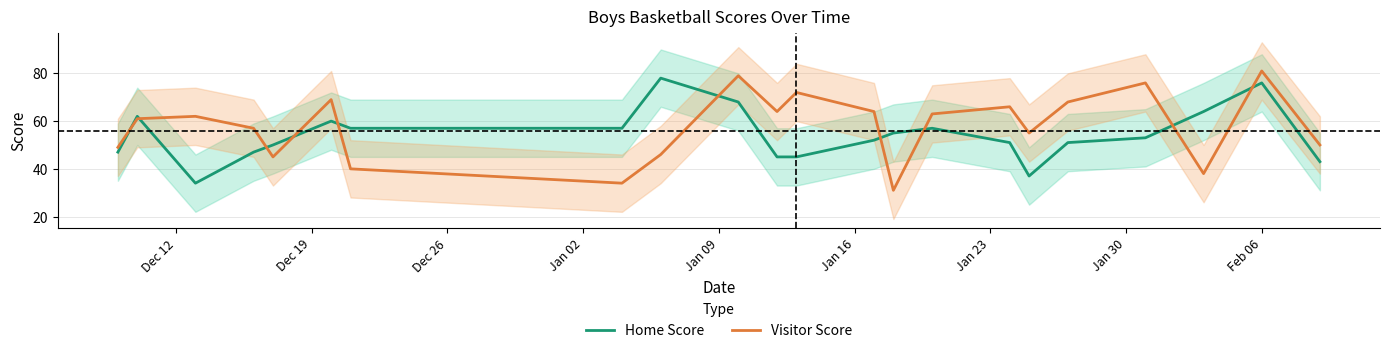

True or false: Visitor Score and Home Score cross at least once.

True